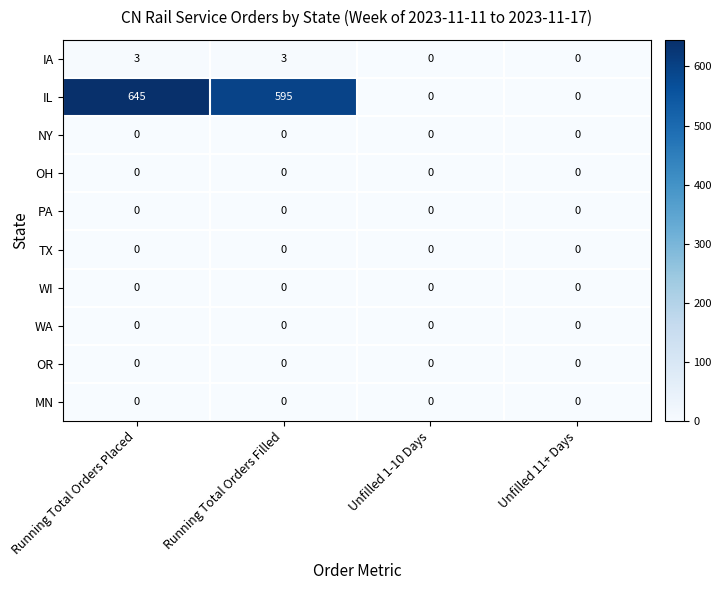

At which category is the sum across all series the highest?

Running Total Orders Placed